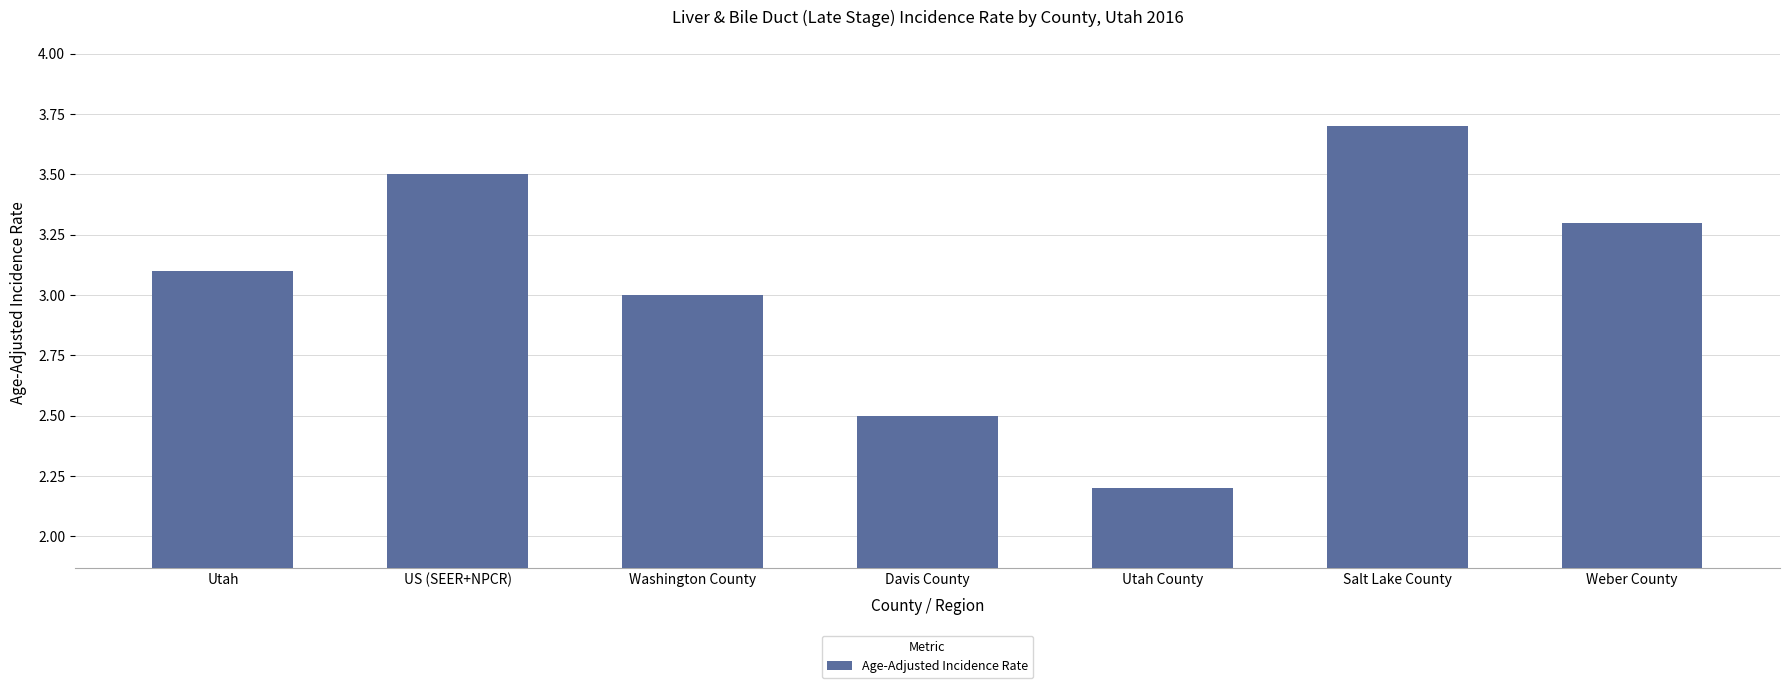

Reading left to right, transcribe all the data shown in this chart.

3.1	3.5	3.0	2.5	2.2	3.7	3.3